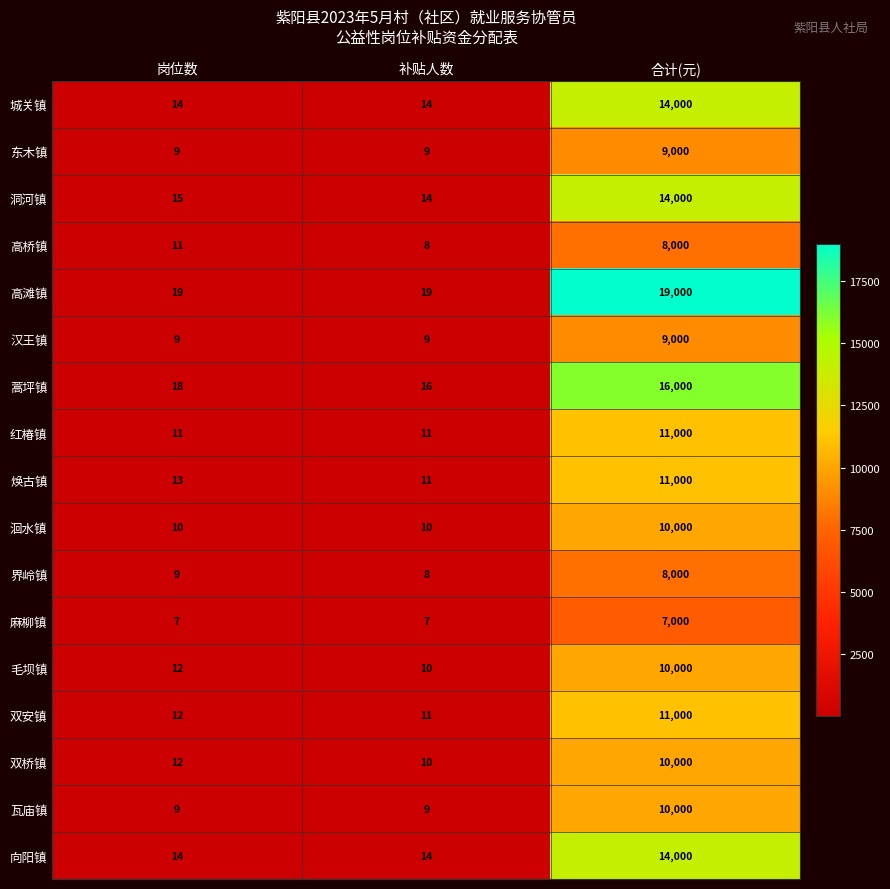

What value does the 城关镇 series have at 合计(元), to the nearest 100?

14000